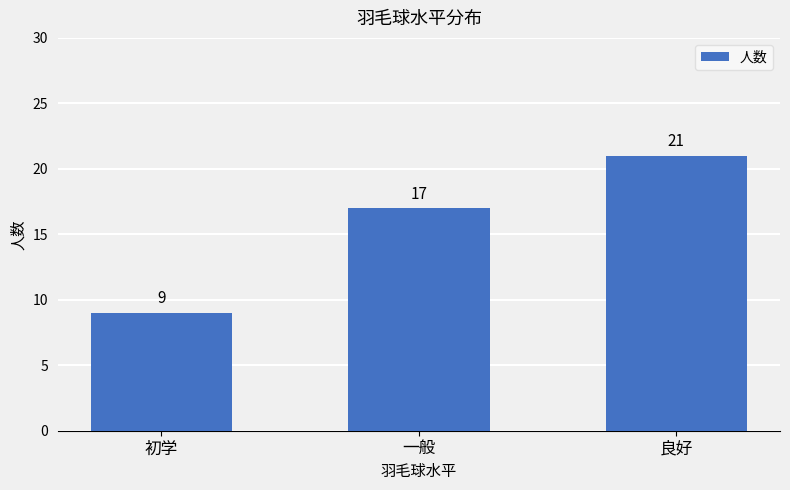

Reading right to left, extract all data points from this chart.

21	17	9